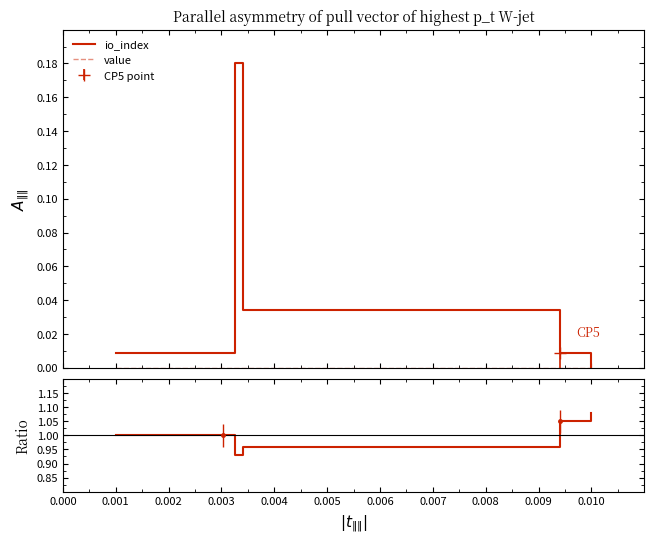

Reading left to right, transcribe all the data shown in this chart.

io_index: 0.0	0.0	0.2	0.0	0.0	0.0
value: 0.0	0.0	0.0	0.0	0.0	0.0
Ratio: 1.0	1.0	0.9	1.0	1.1	1.1